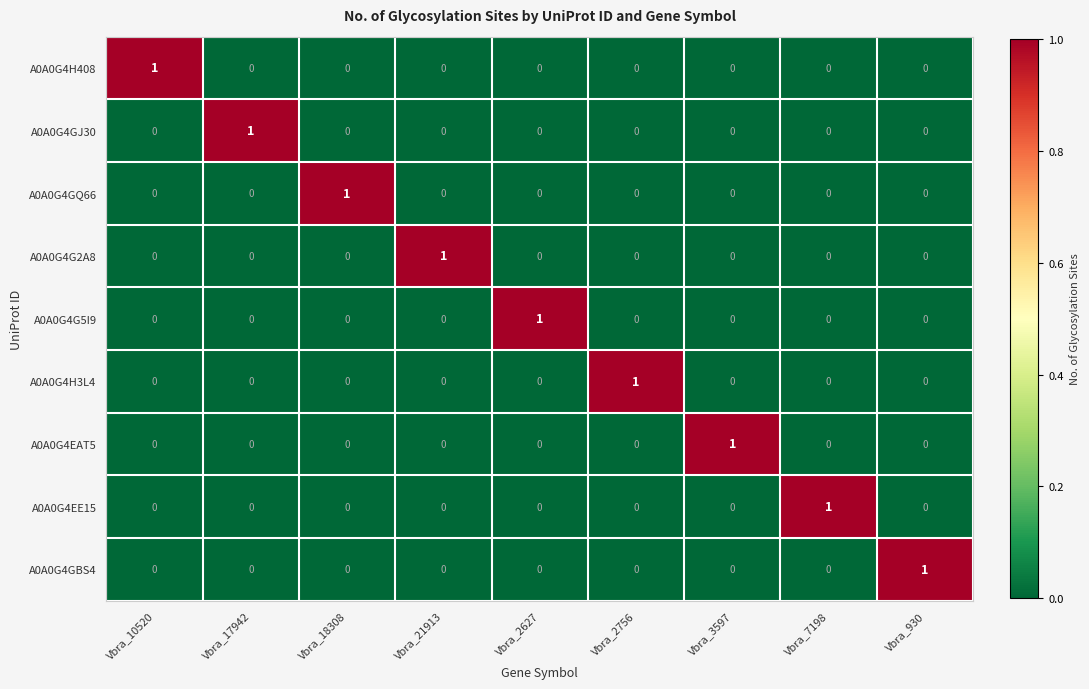

How many data points does each series have?

9